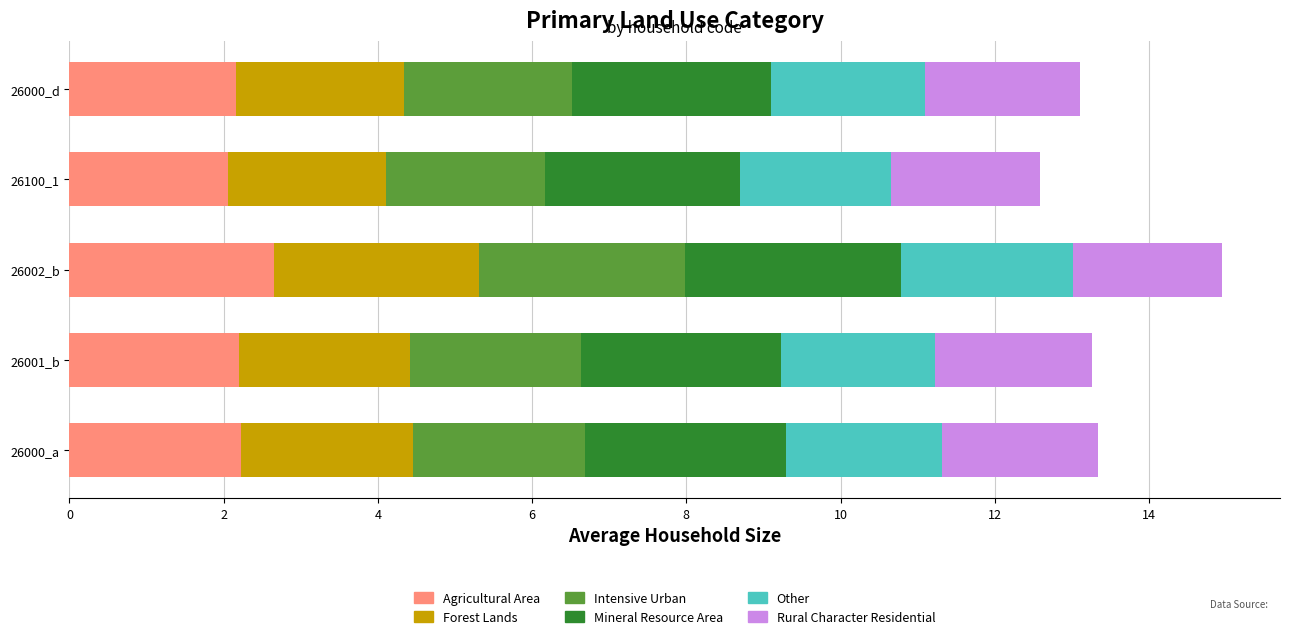

What is the total value across all series at 26100_1?

12.6